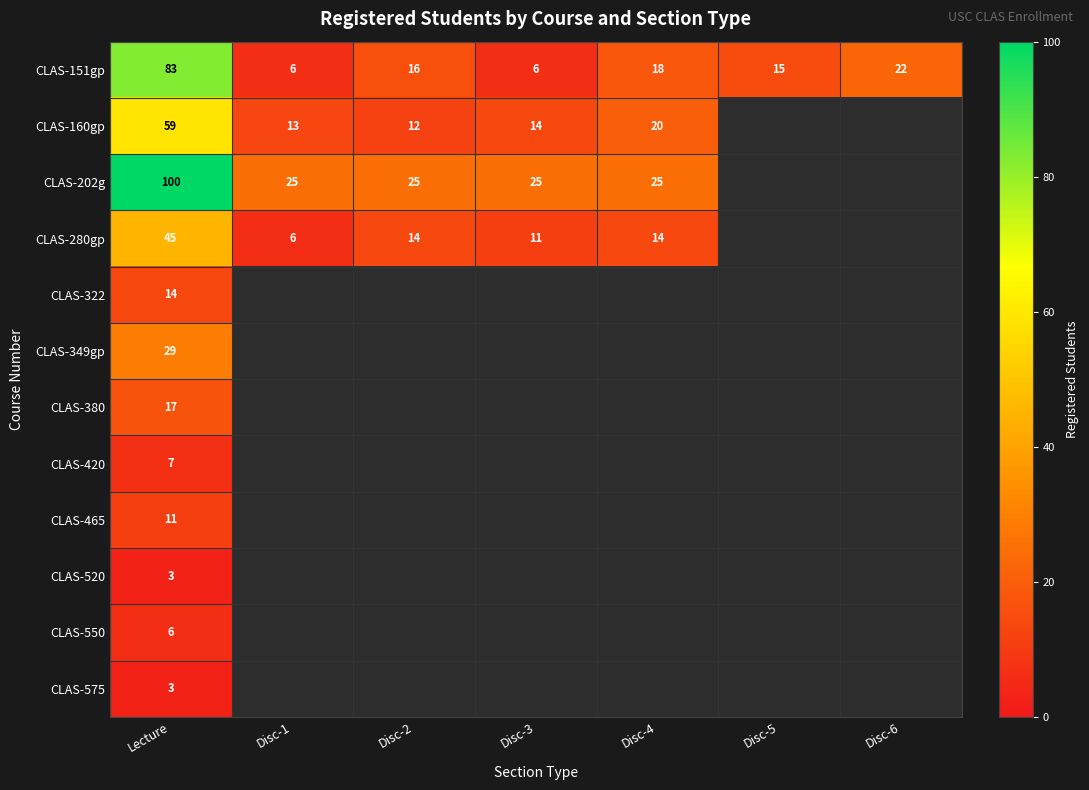

The CLAS-550 series shows 6.0 at Lecture. True or false?

True